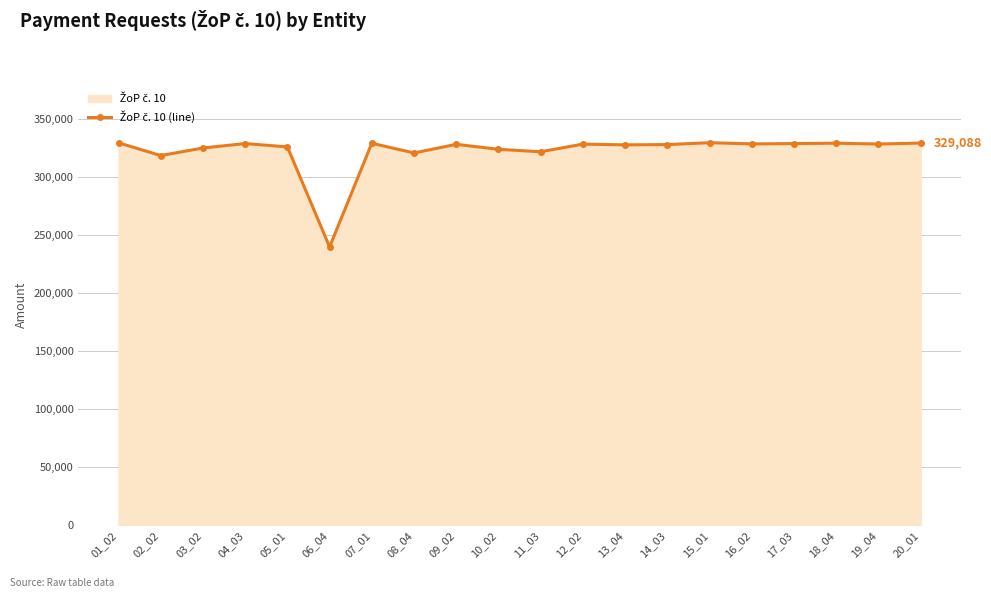

What is the smallest value displayed?

239582